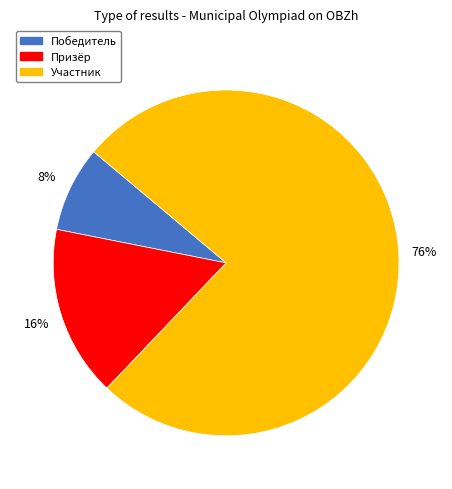

Do Участник and Призёр together represent more than half of the pie?

Yes